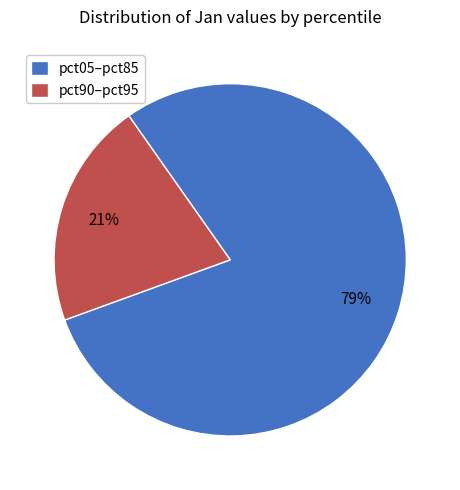

Count the number of slices in the pie.

2